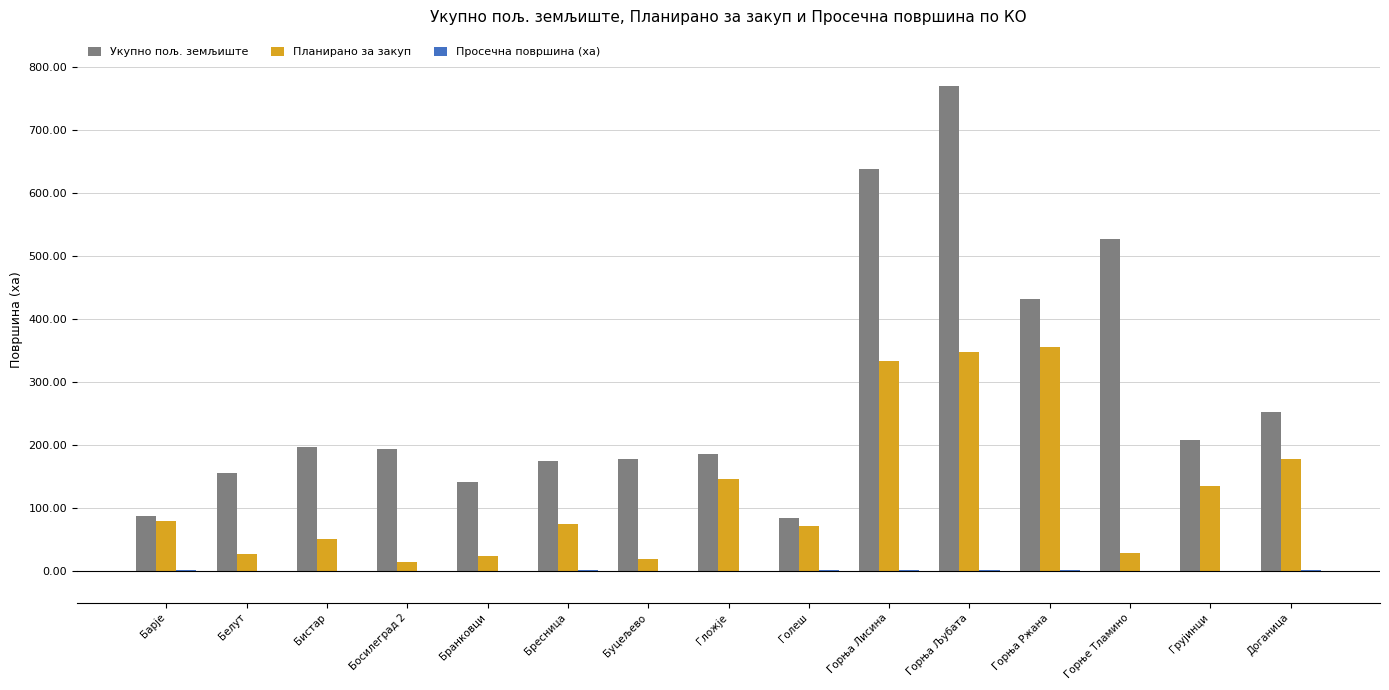

Which series has the largest total across all categories?

Укупно пољ. земљиште